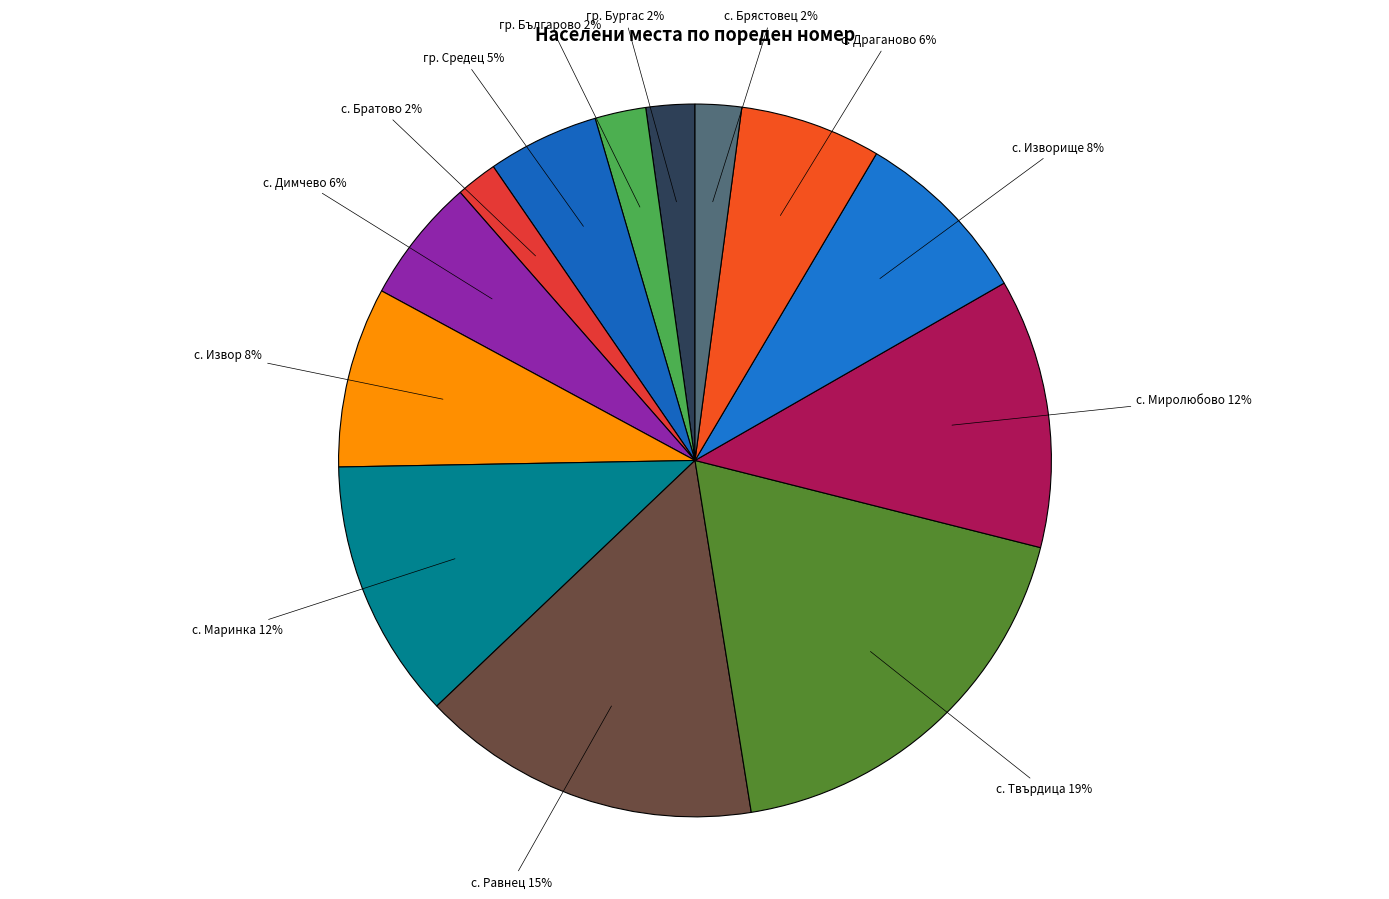

Which has a higher value, с. Димчево or гр. Българово?

с. Димчево